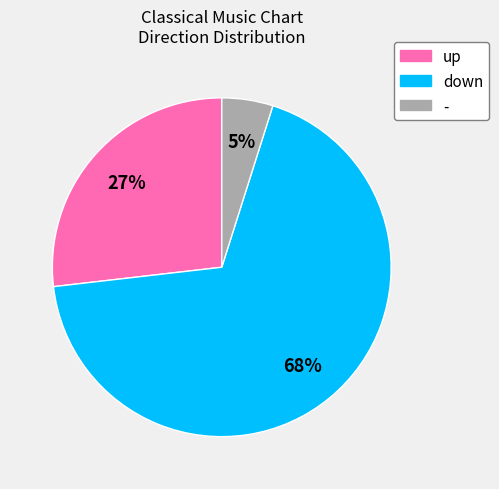

Which category has the smallest portion of the pie?

-